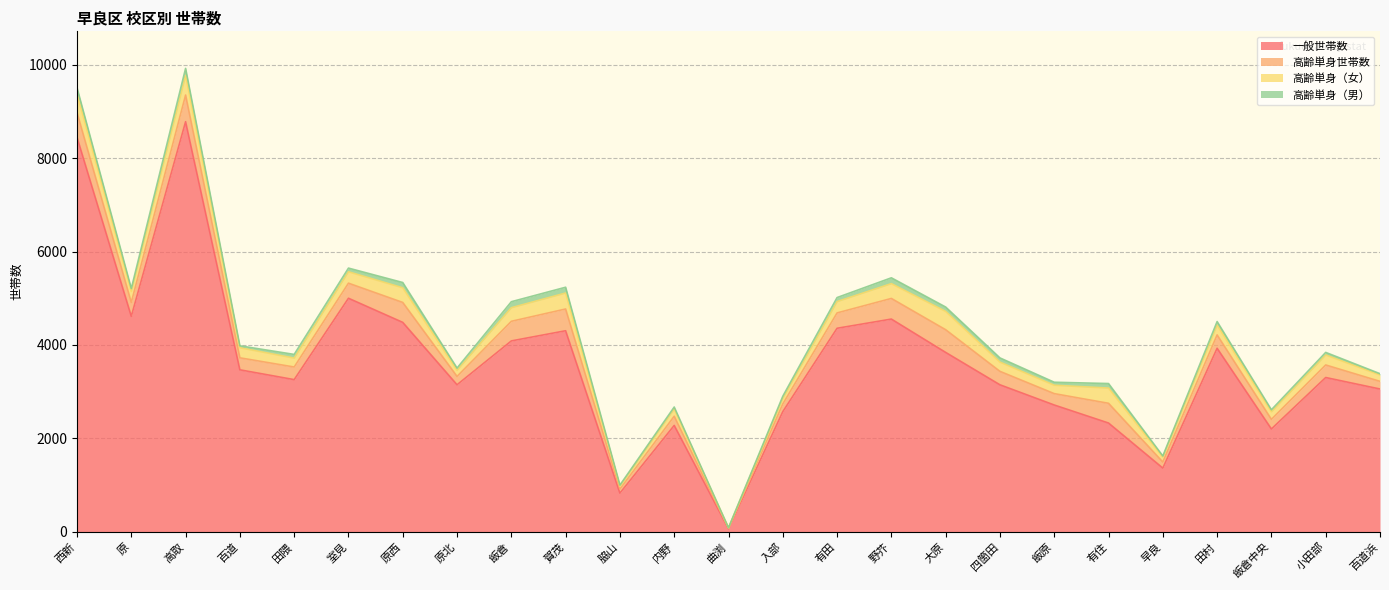

What is the difference between the second highest and minimum values in the 高齢単身（男） series?

127